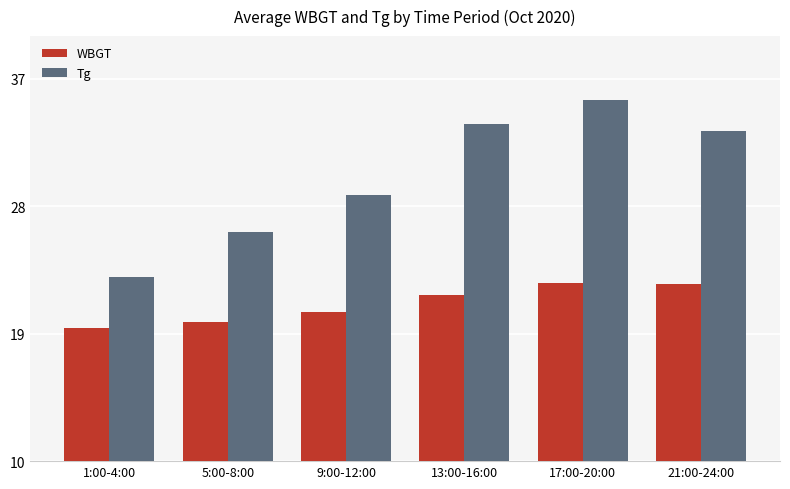

The value of WBGT at 17:00-20:00 is 22.6. True or false?

True